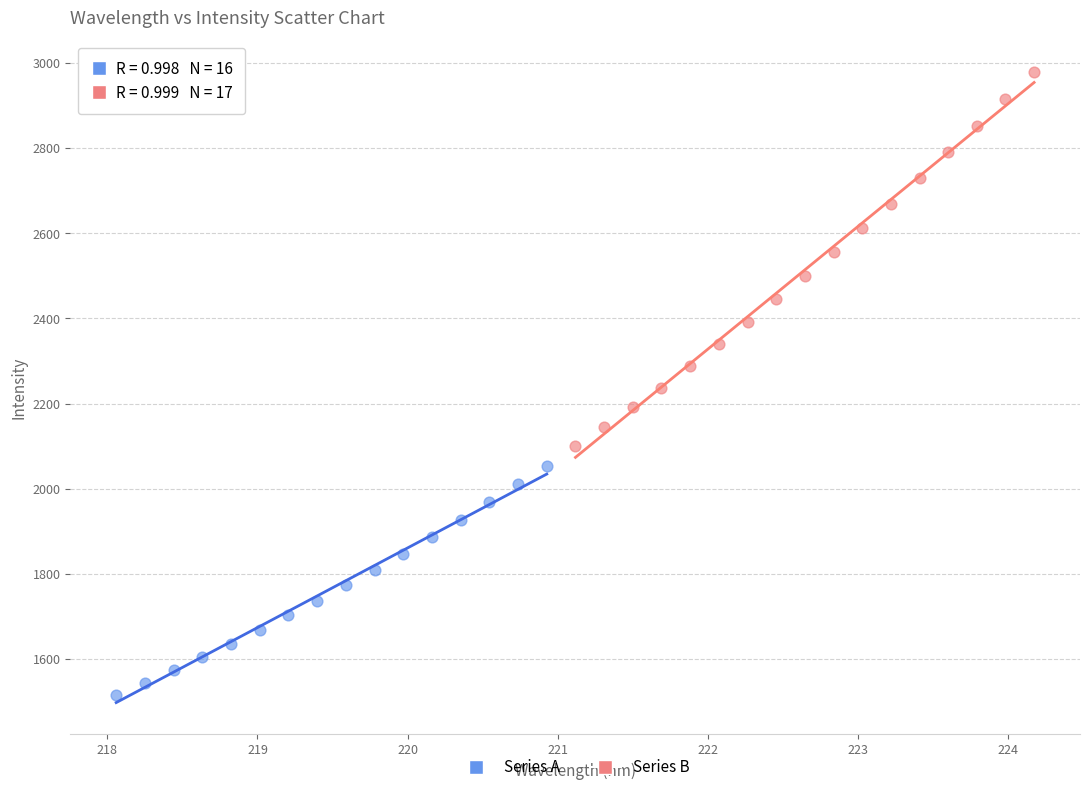

Which series reaches the minimum Y coordinate?

Series A